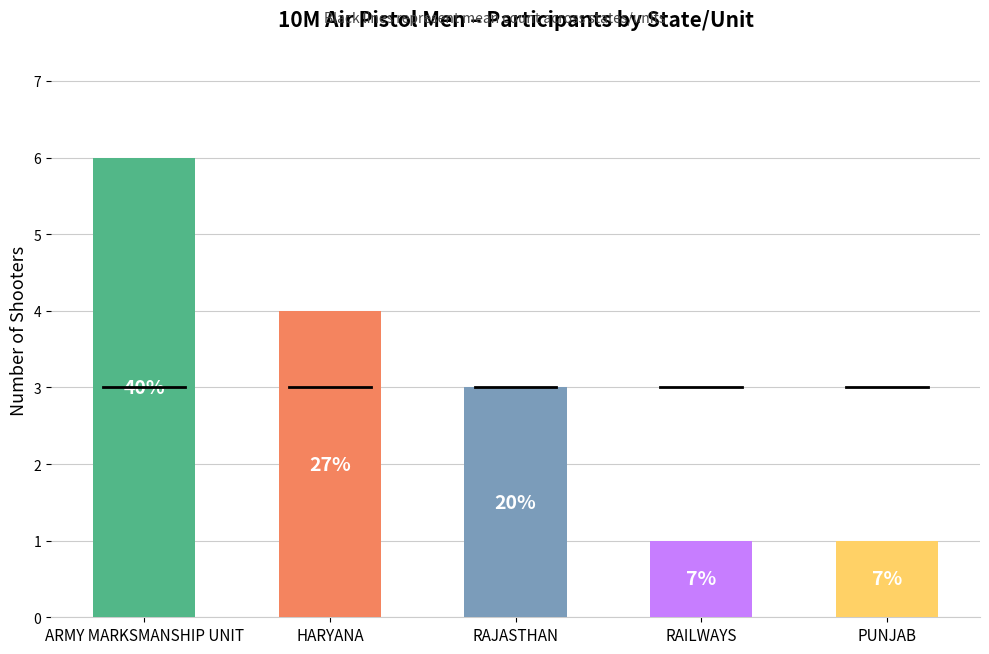

Rank the categories by value from highest to lowest.

ARMY MARKSMANSHIP UNIT, HARYANA, RAJASTHAN, RAILWAYS, PUNJAB